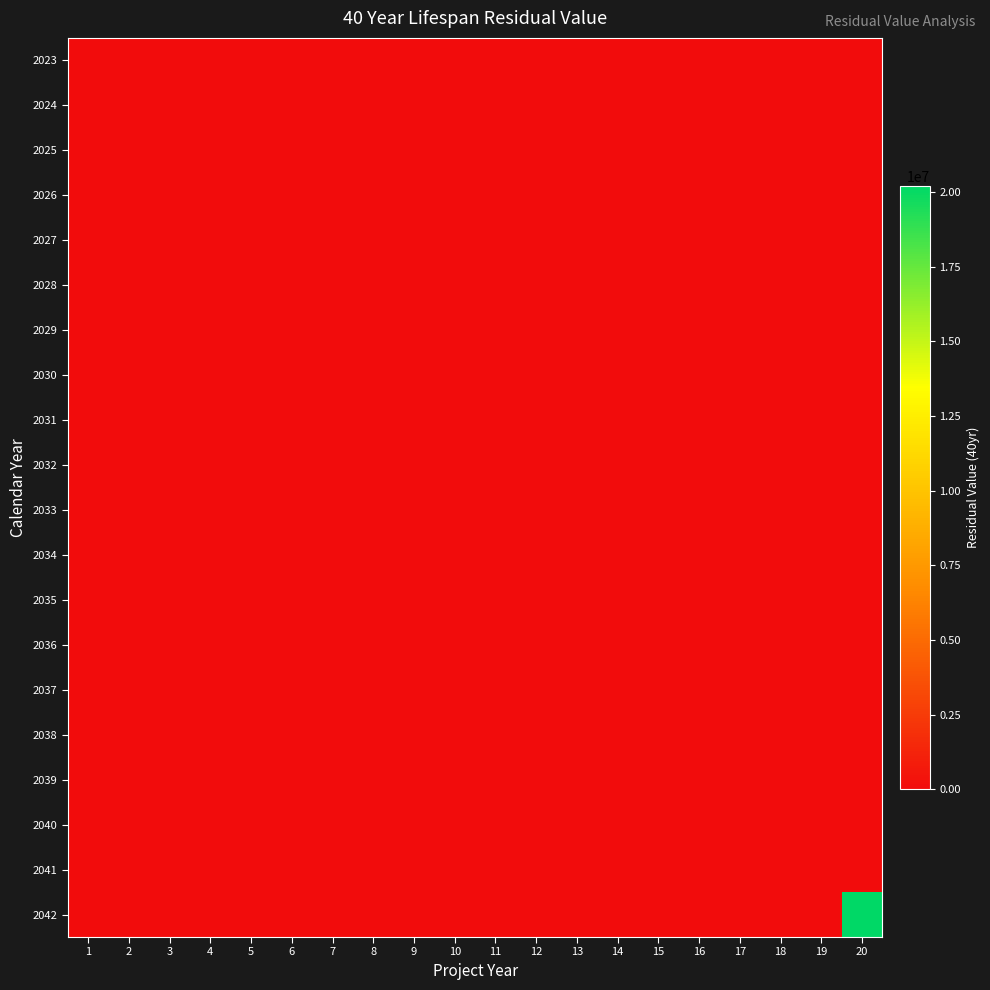

How many distinct data groups are displayed?

20